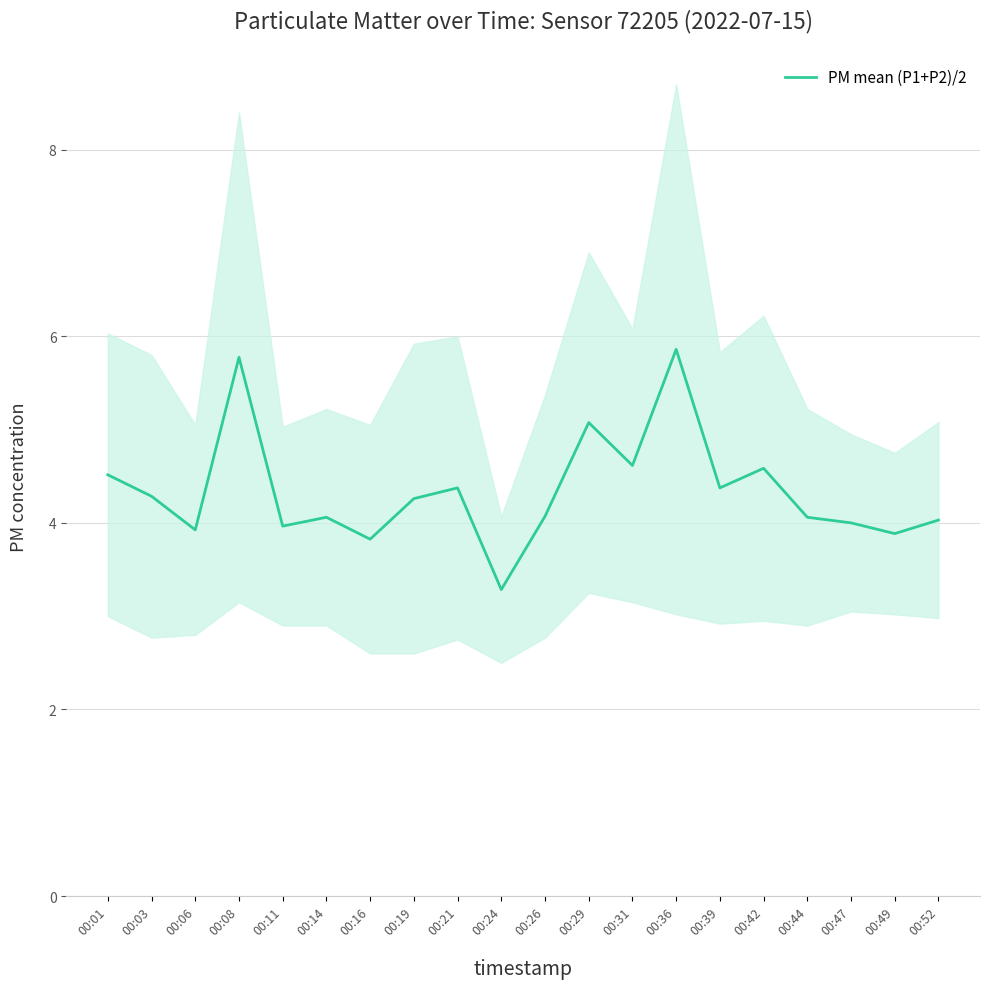

Reading right to left, list all the values displayed in this chart.

00:52=4.0	00:49=3.9	00:47=4.0	00:44=4.1	00:42=4.6	00:39=4.4	00:36=5.9	00:31=4.6	00:29=5.1	00:26=4.1	00:24=3.3	00:21=4.4	00:19=4.3	00:16=3.8	00:14=4.1	00:11=4.0	00:08=5.8	00:06=3.9	00:03=4.3	00:01=4.5